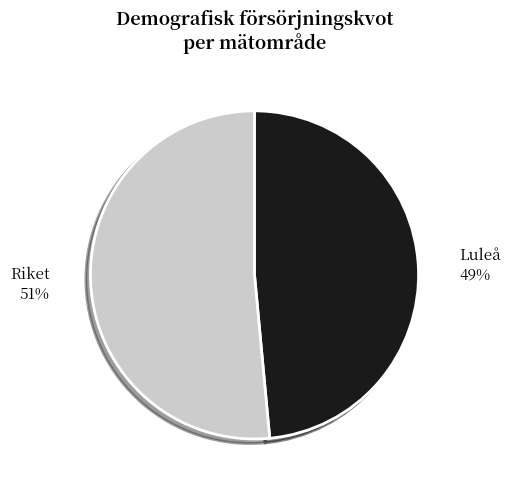

To the nearest percent, what is the average slice percentage?

50%